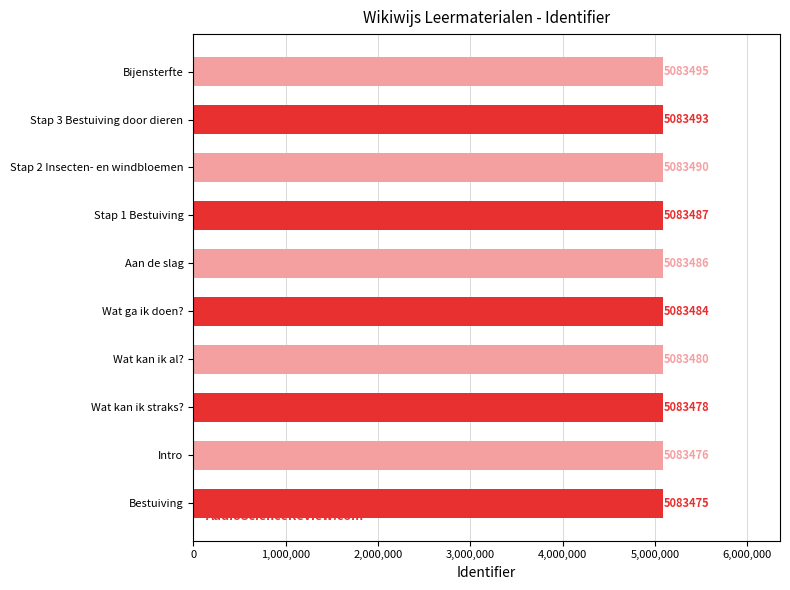

How many bars are there in total?

10